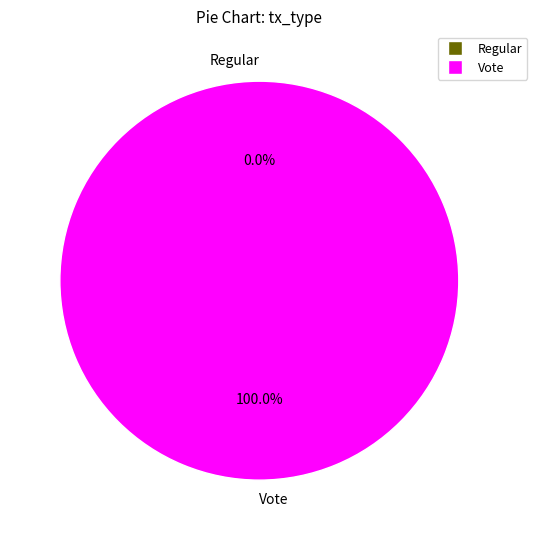

To the nearest percent, what is the difference between the Regular and Vote slice percentages?

100%